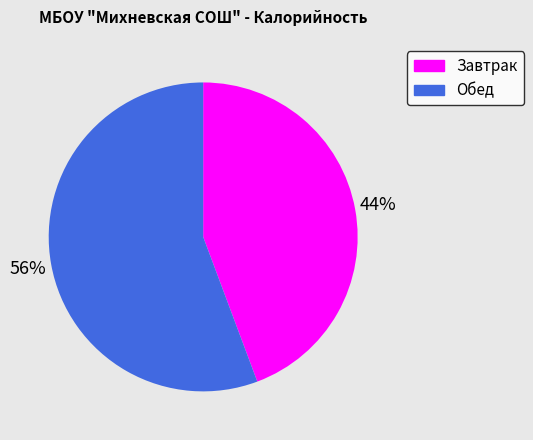

How many segments does this pie chart have?

2